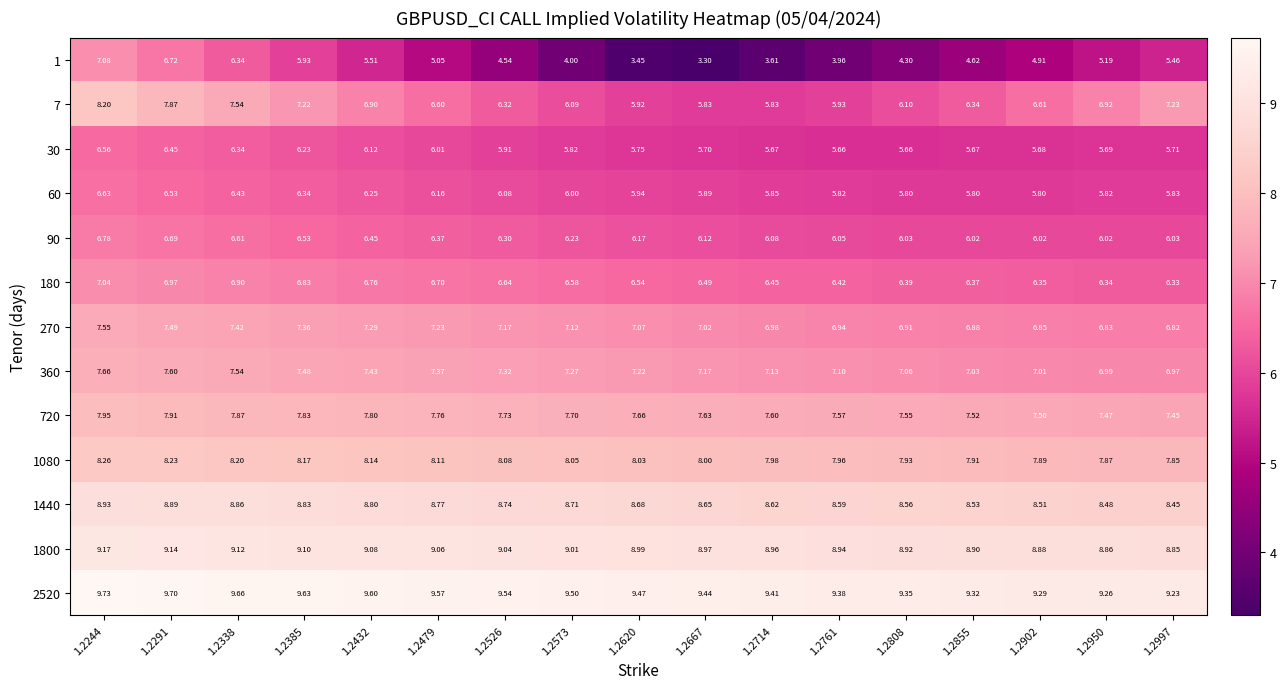

Is the value of 7 at 1.2950 greater than the value of 60 at 1.2338?

Yes